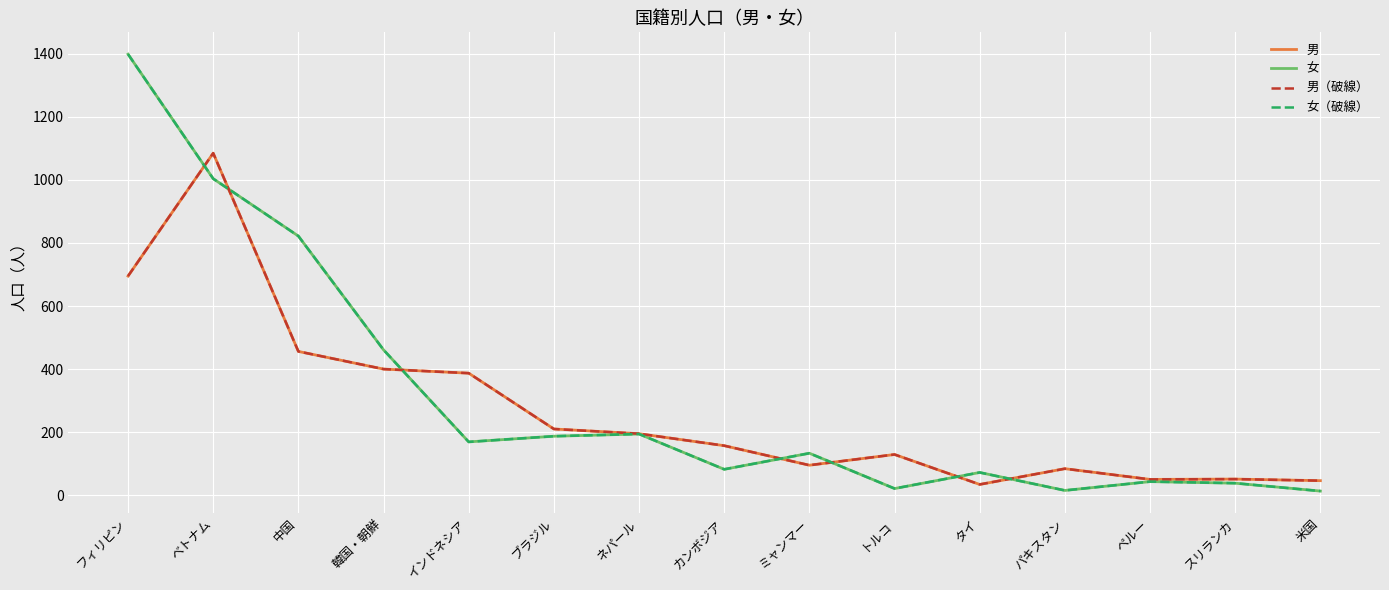

Rank the series at 中国 from lowest to highest value.

男, 男（破線）, 女, 女（破線）